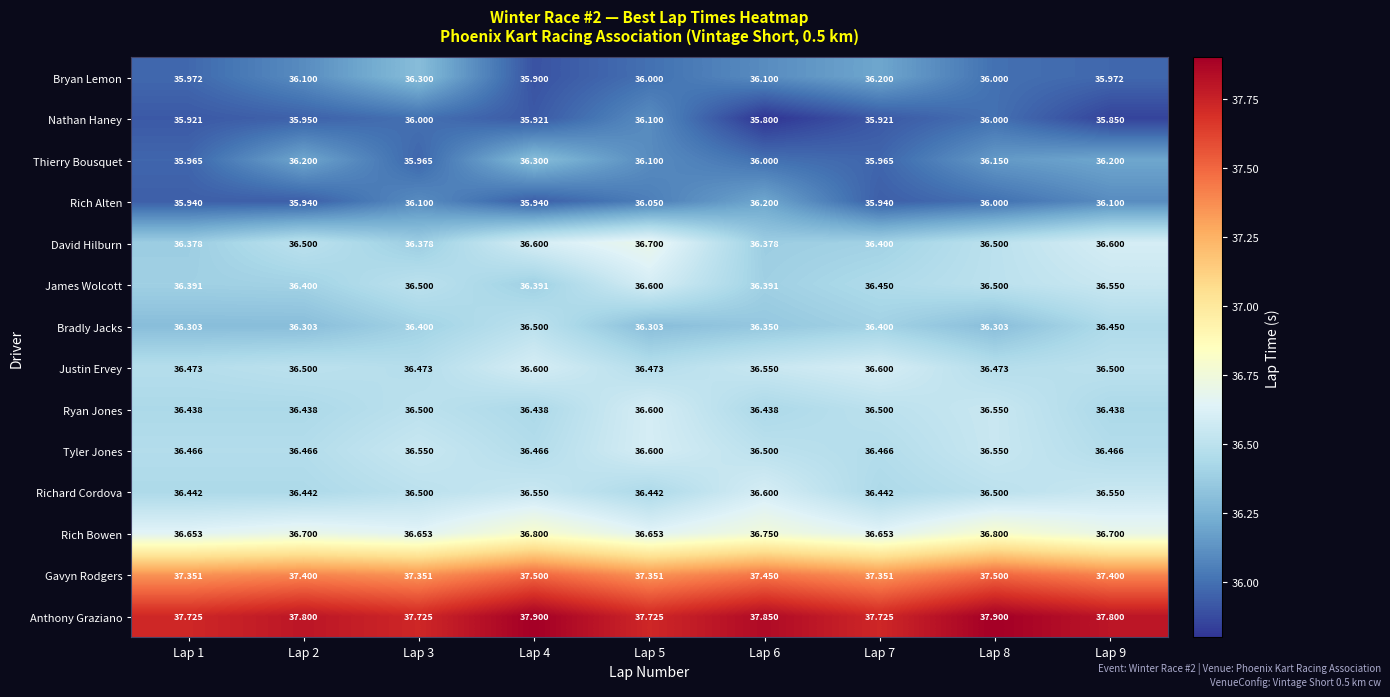

At which category is the sum across all series the highest?

Lap 4